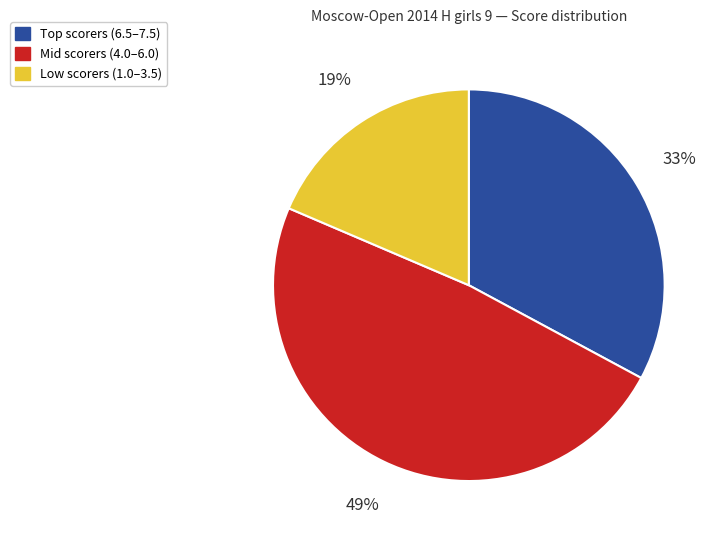

Does any single category account for the majority?

No